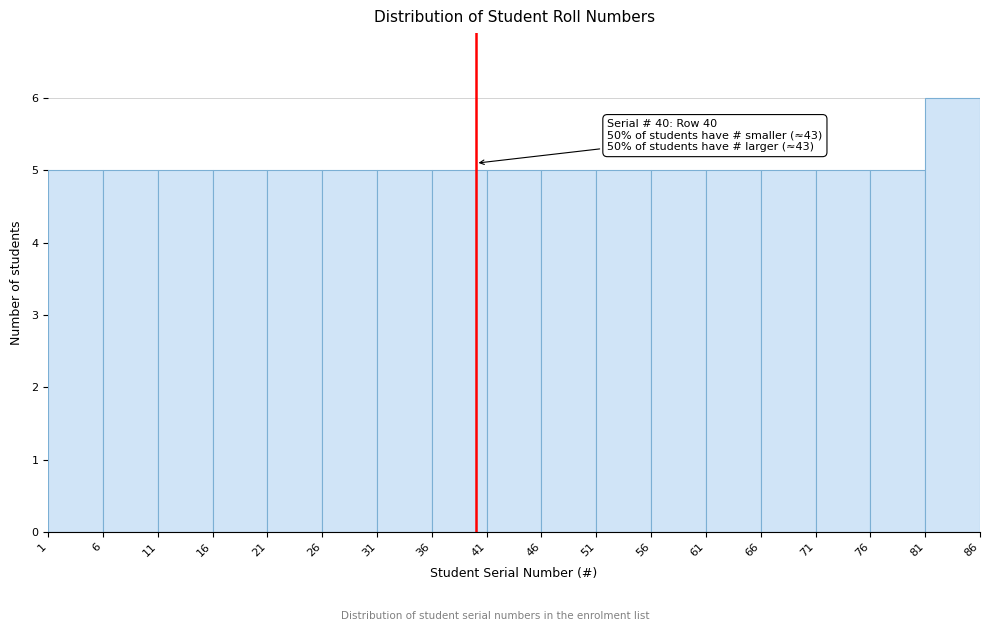

Over which range of the x-axis is the bar tallest?

81 to 86